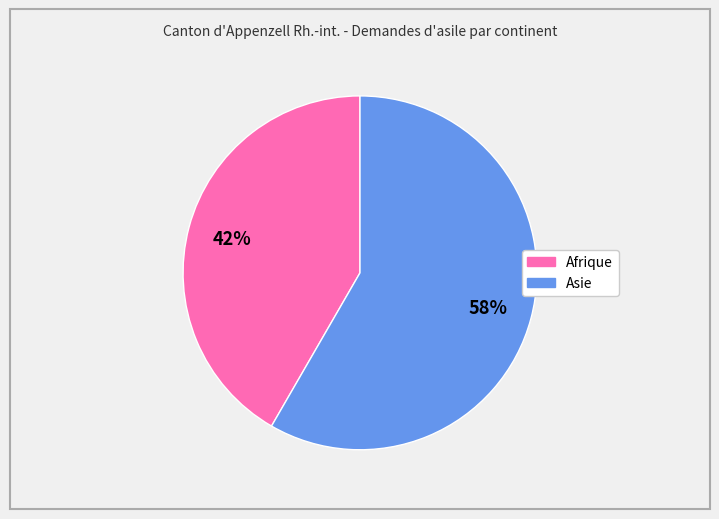

Does any single category account for the majority?

Yes